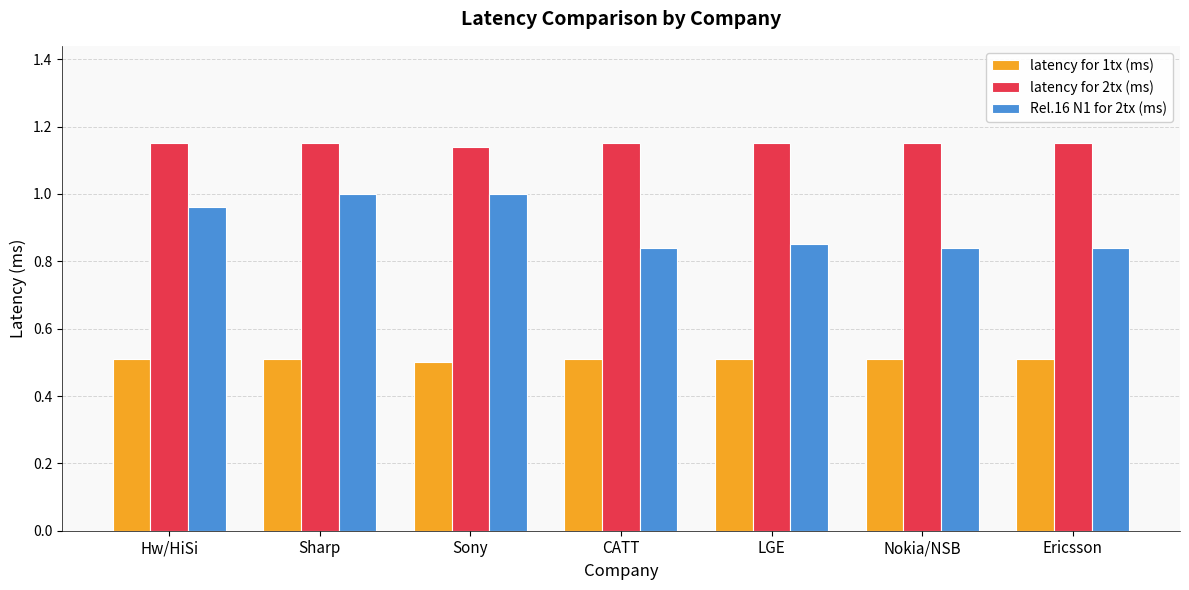

What is the difference between the highest and lowest values at Ericsson?

0.6